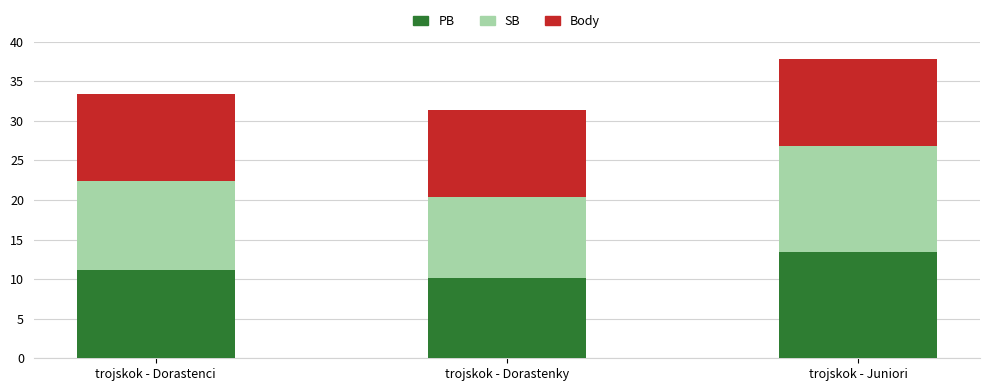

What is the total value across all series at trojskok - Dorastenky?

31.3